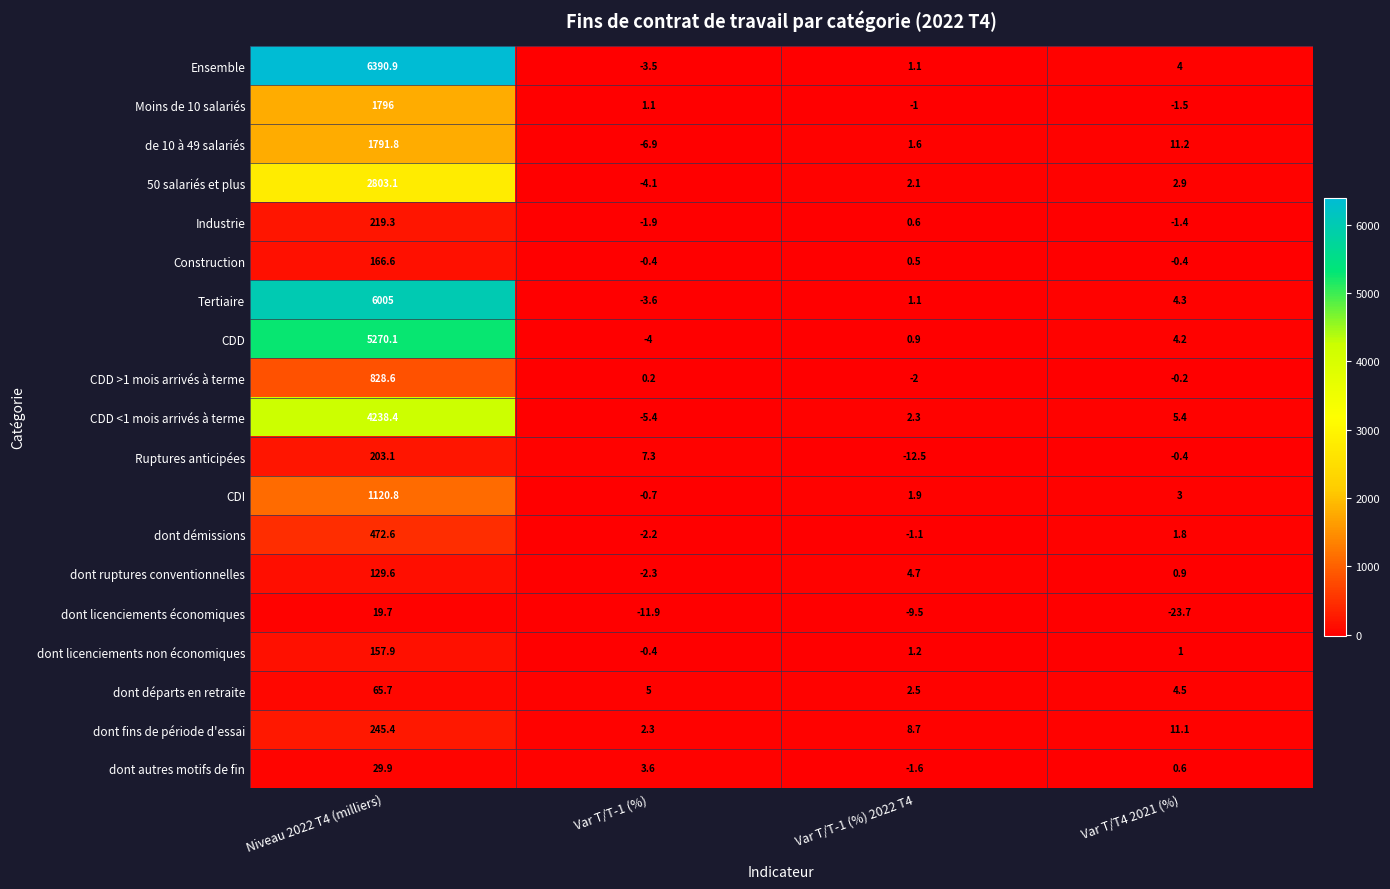

What is the total value across all series at Niveau 2022 T4 (milliers)?

31954.5